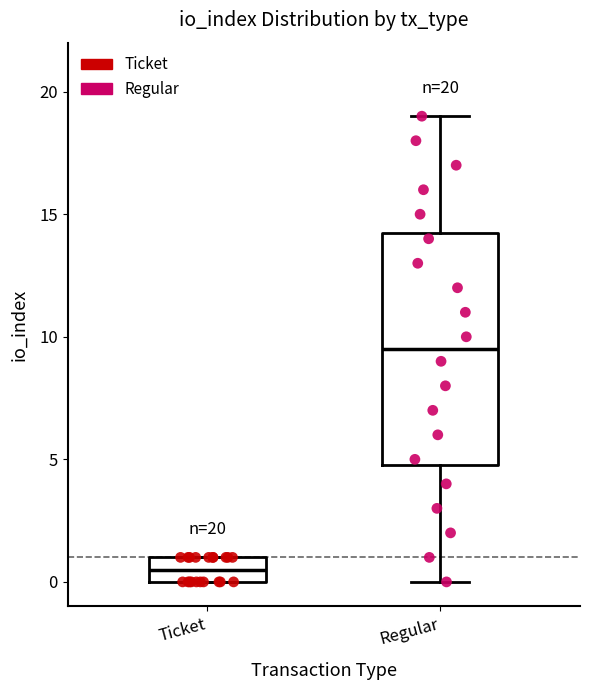

Comparing the boxes themselves (not the whiskers), which one is the tallest?

Regular